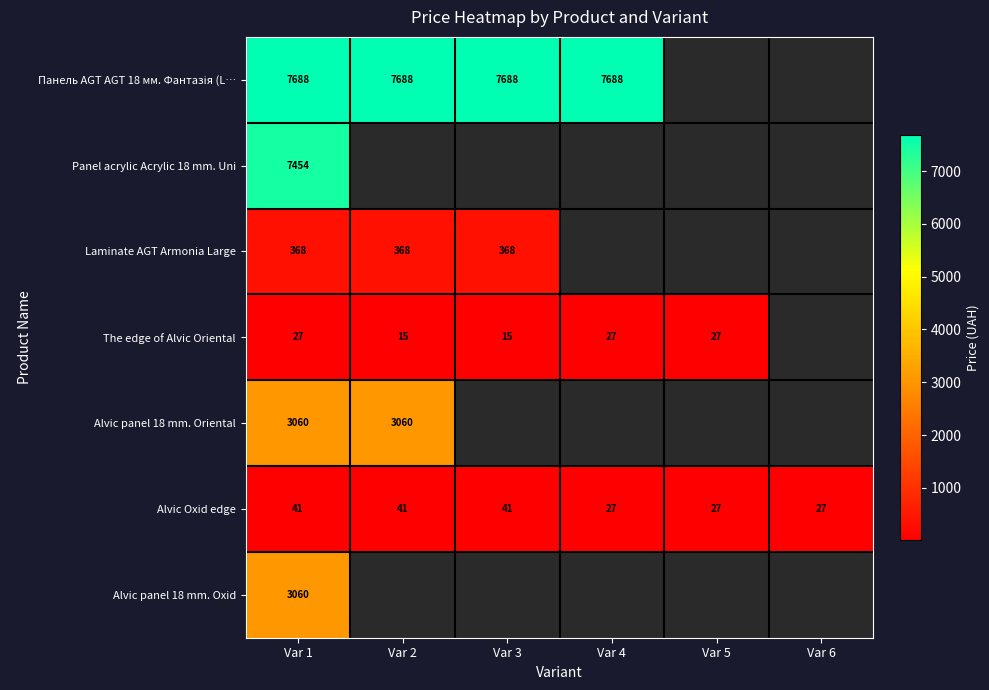

Is the value of Laminate AGT Armonia Large at Var 2 greater than the value of Alvic Oxid edge at Var 3?

Yes